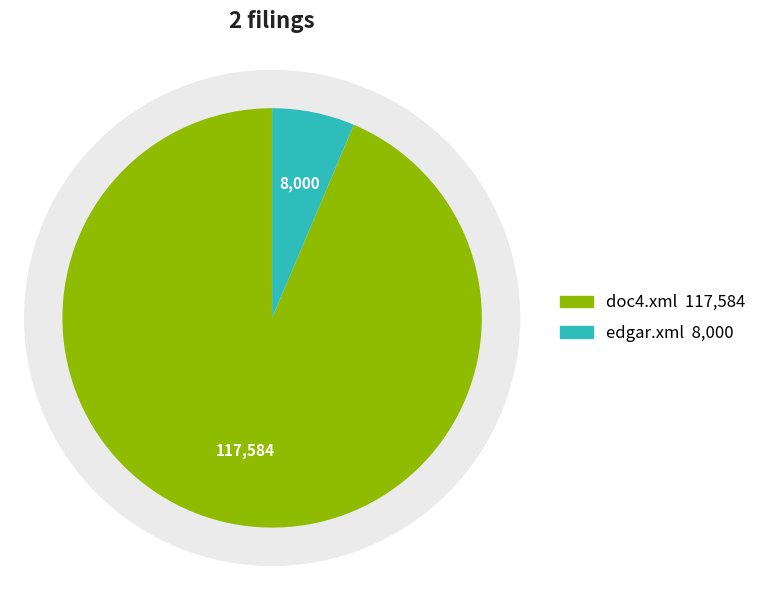

Is it true that doc4.xml is 81% of the pie?

False